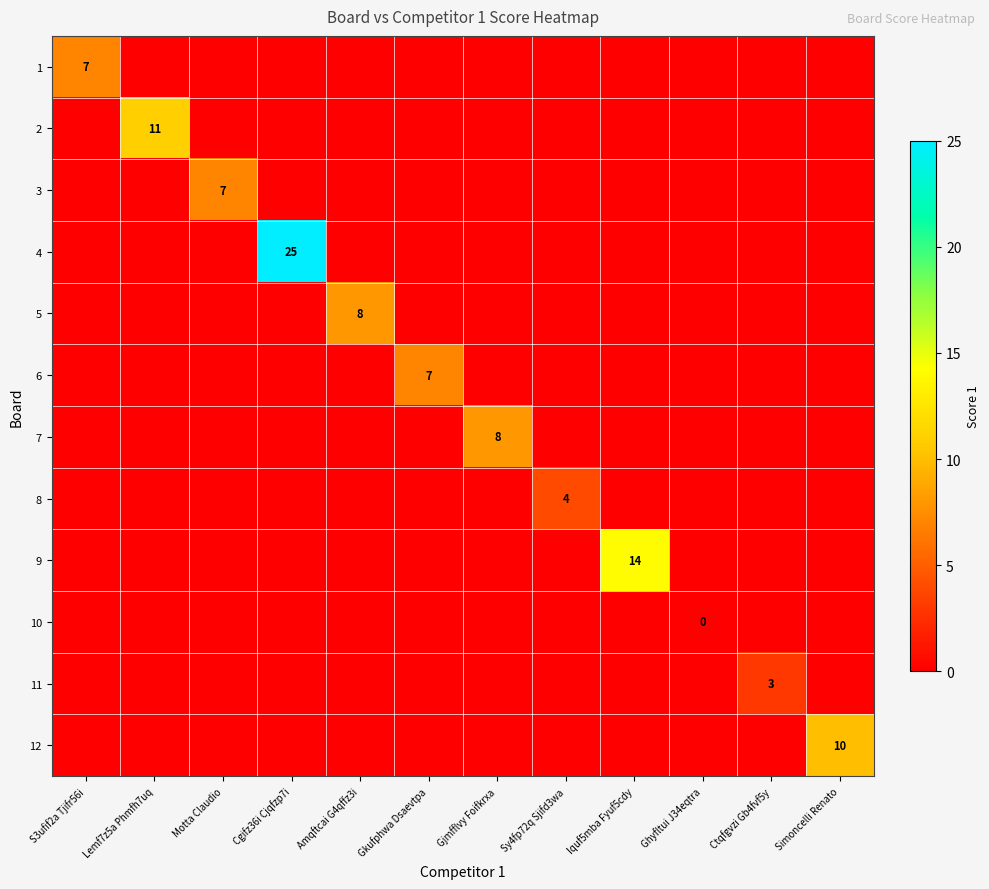

True or false: 10 has a value of 0 at Lemf7z5a Phmfh7uq.

True